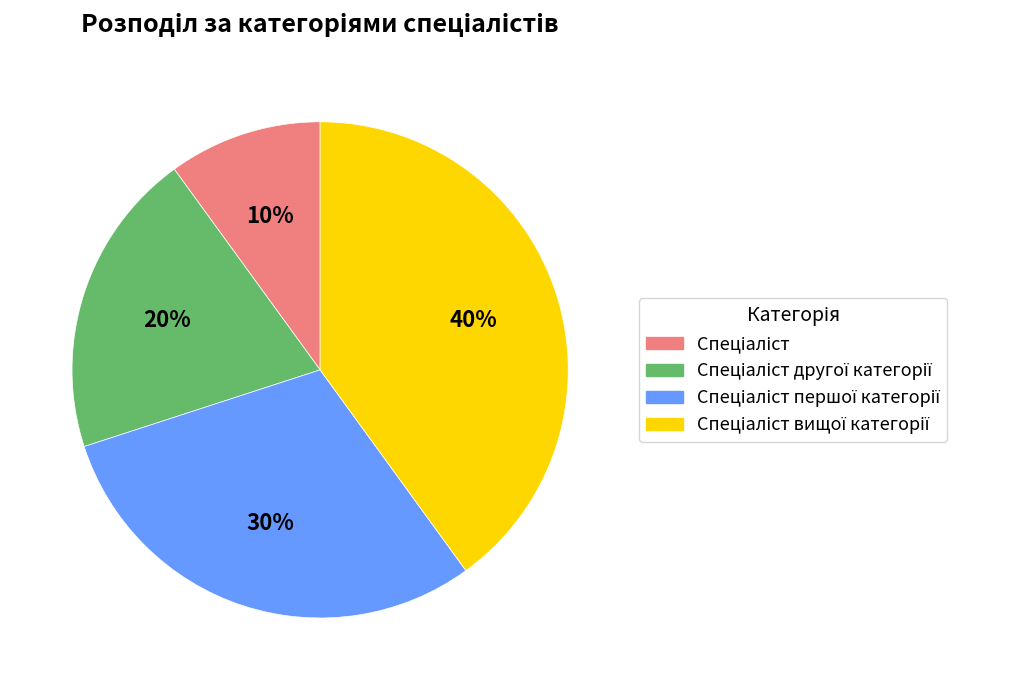

To the nearest percent, what is the average slice percentage?

25%